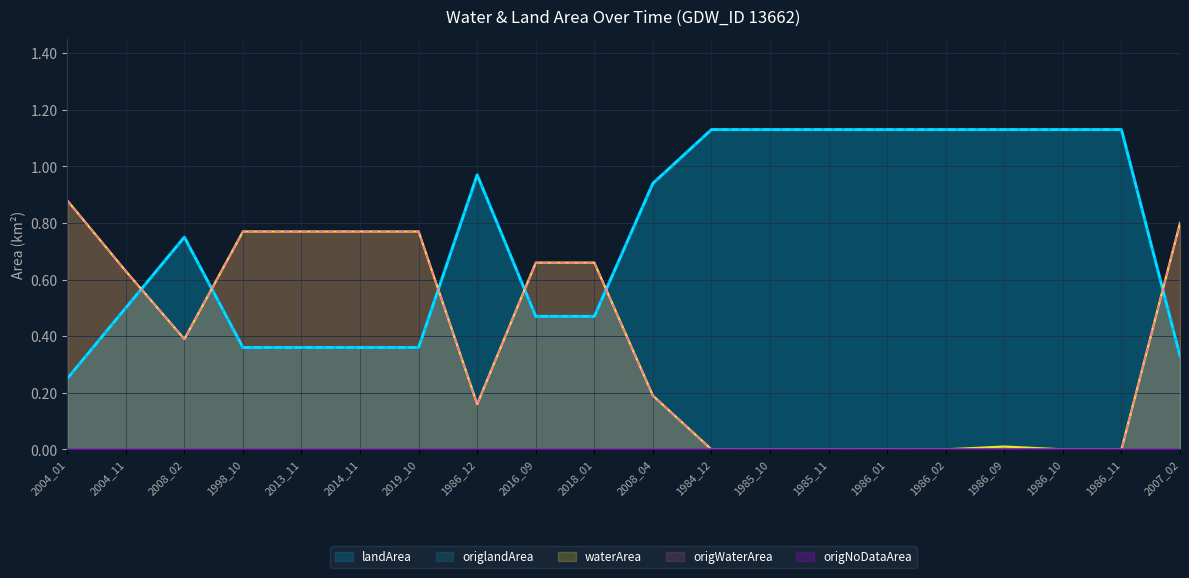

Reading left to right, what are all the values shown in this chart?

waterArea: 2004_01=0.9	2004_11=0.6	2008_02=0.4	1998_10=0.8	2013_11=0.8	2014_11=0.8	2019_10=0.8	1986_12=0.2	2016_09=0.7	2018_01=0.7	2008_04=0.2	1984_12=0.0	1985_10=0.0	1985_11=0.0	1986_01=0.0	1986_02=0.0	1986_09=0.0	1986_10=0.0	1986_11=0.0	2007_02=0.8
landArea: 2004_01=0.2	2004_11=0.5	2008_02=0.8	1998_10=0.4	2013_11=0.4	2014_11=0.4	2019_10=0.4	1986_12=1.0	2016_09=0.5	2018_01=0.5	2008_04=0.9	1984_12=1.1	1985_10=1.1	1985_11=1.1	1986_01=1.1	1986_02=1.1	1986_09=1.1	1986_10=1.1	1986_11=1.1	2007_02=0.3
origWaterArea: 2004_01=0.9	2004_11=0.6	2008_02=0.4	1998_10=0.8	2013_11=0.8	2014_11=0.8	2019_10=0.8	1986_12=0.2	2016_09=0.7	2018_01=0.7	2008_04=0.2	1984_12=0.0	1985_10=0.0	1985_11=0.0	1986_01=0.0	1986_02=0.0	1986_09=0.0	1986_10=0.0	1986_11=0.0	2007_02=0.8
origlandArea: 2004_01=0.2	2004_11=0.5	2008_02=0.8	1998_10=0.4	2013_11=0.4	2014_11=0.4	2019_10=0.4	1986_12=1.0	2016_09=0.5	2018_01=0.5	2008_04=0.9	1984_12=1.1	1985_10=1.1	1985_11=1.1	1986_01=1.1	1986_02=1.1	1986_09=1.1	1986_10=1.1	1986_11=1.1	2007_02=0.3